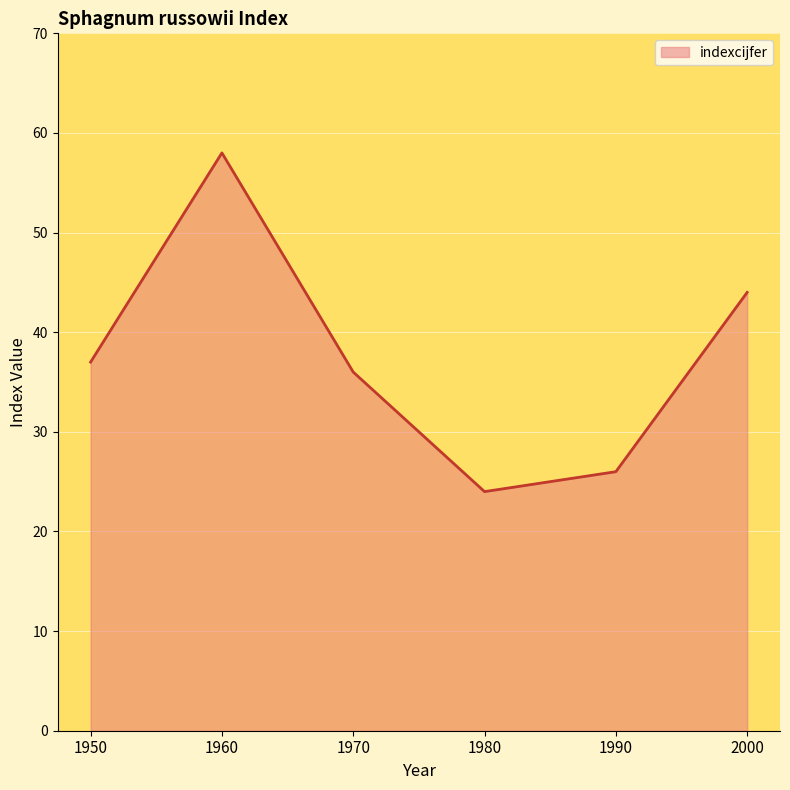

What value does the data have at 1980?

24